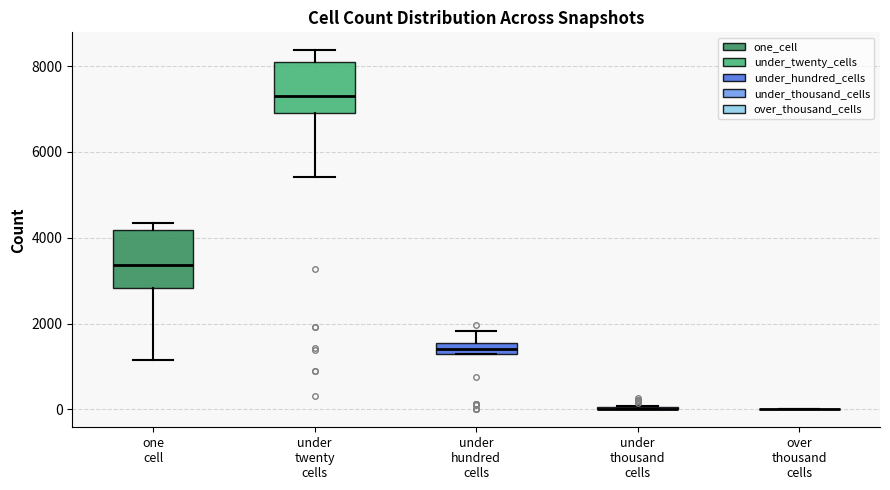

Where is the upper edge of the box for under hundred cells on the y-axis? The values are not printed on the chart, so give them approximately, as read against the axis.

1600